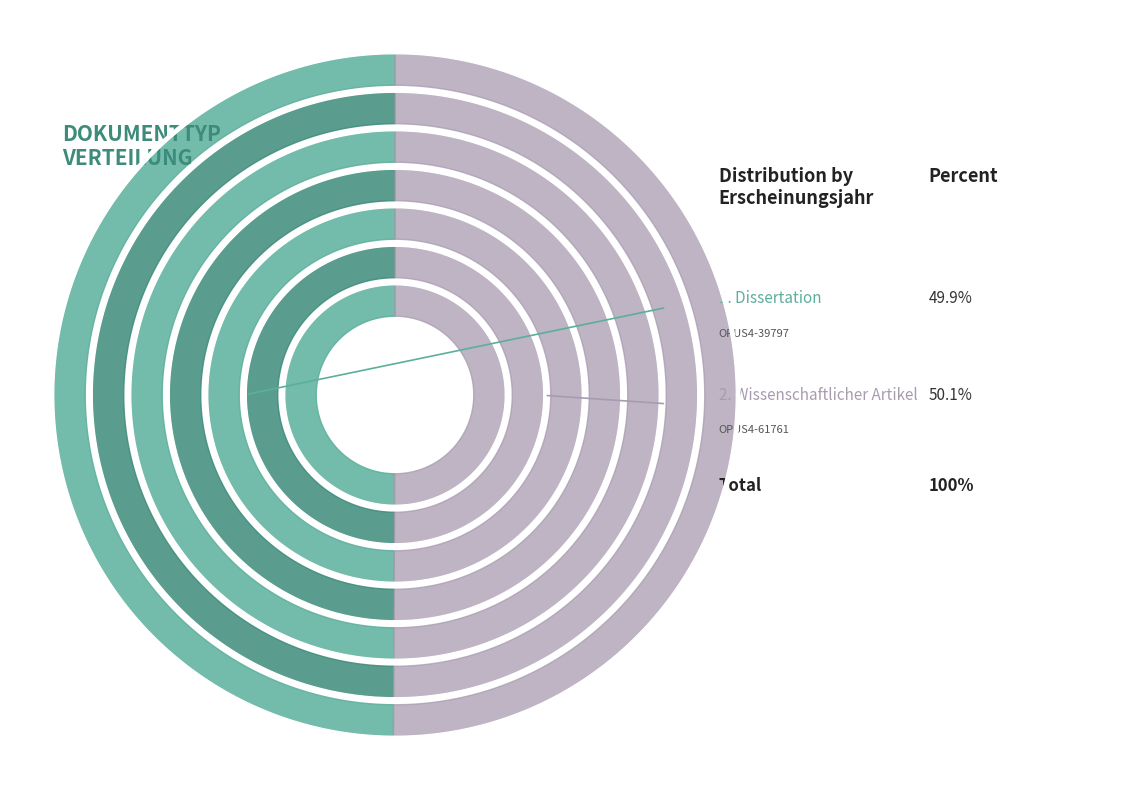

What percentage is the OPUS4-39797 slice, to the nearest percent?

50%